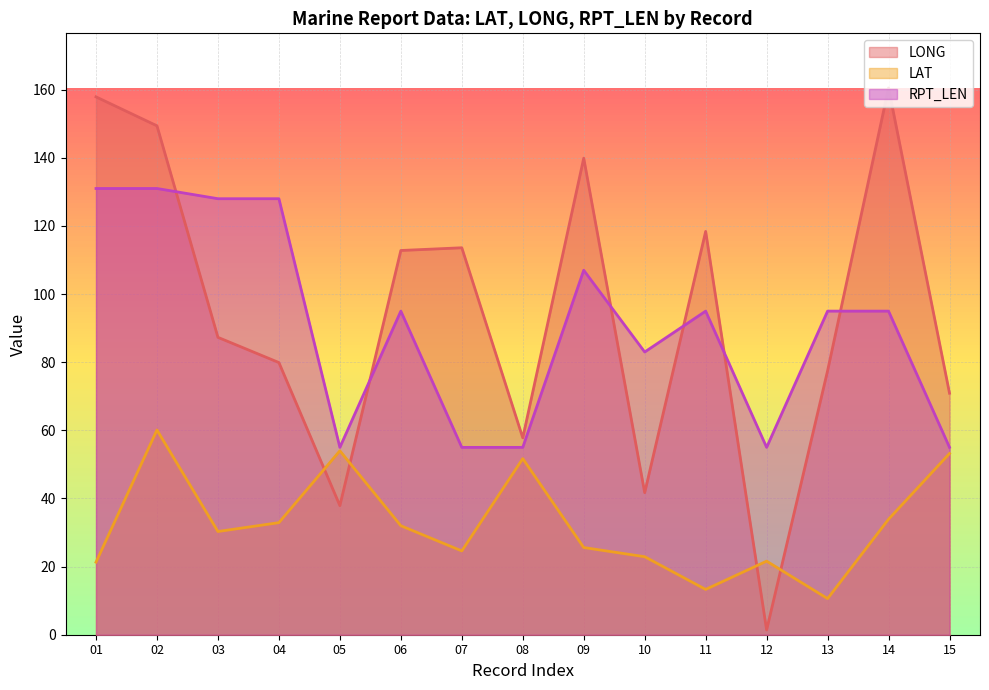

True or false: RPT_LEN and LAT cross at least once.

False